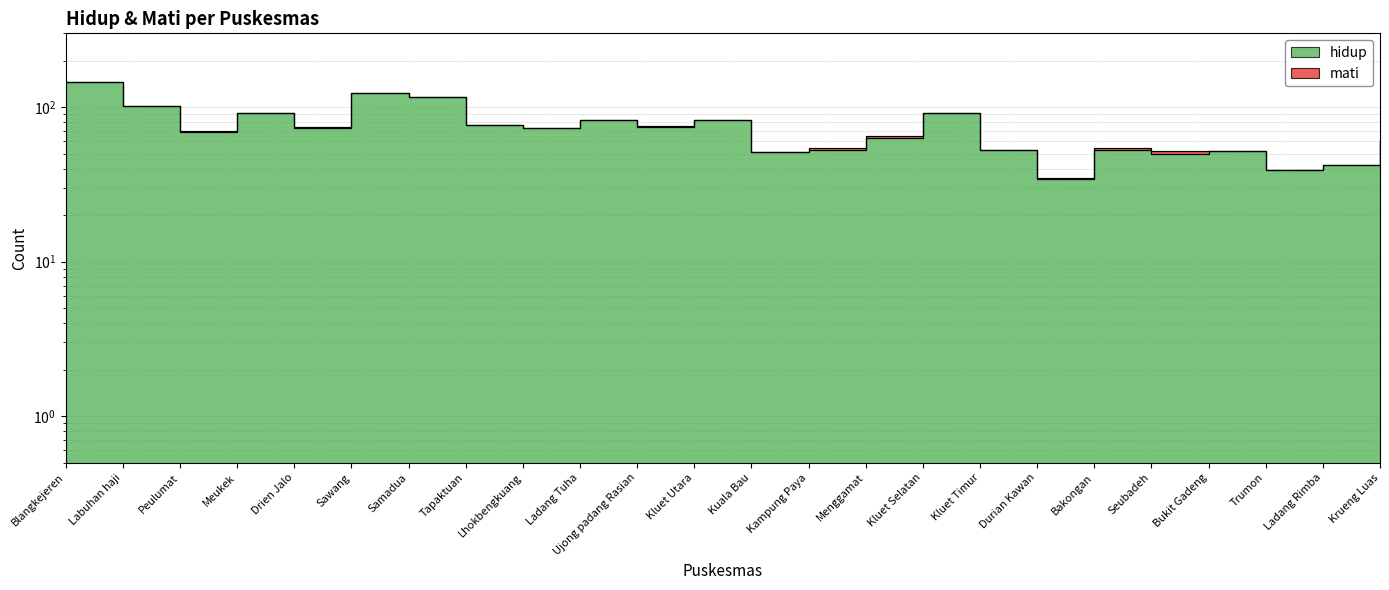

What is the change in value from Kluet Selatan to Seubadeh?

-41